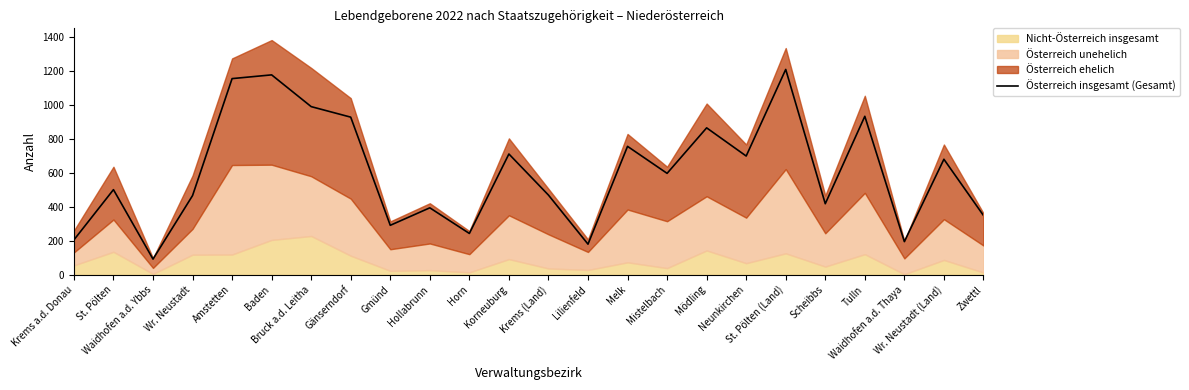

Is it true that the value at Krems a.d. Donau is 205?

True